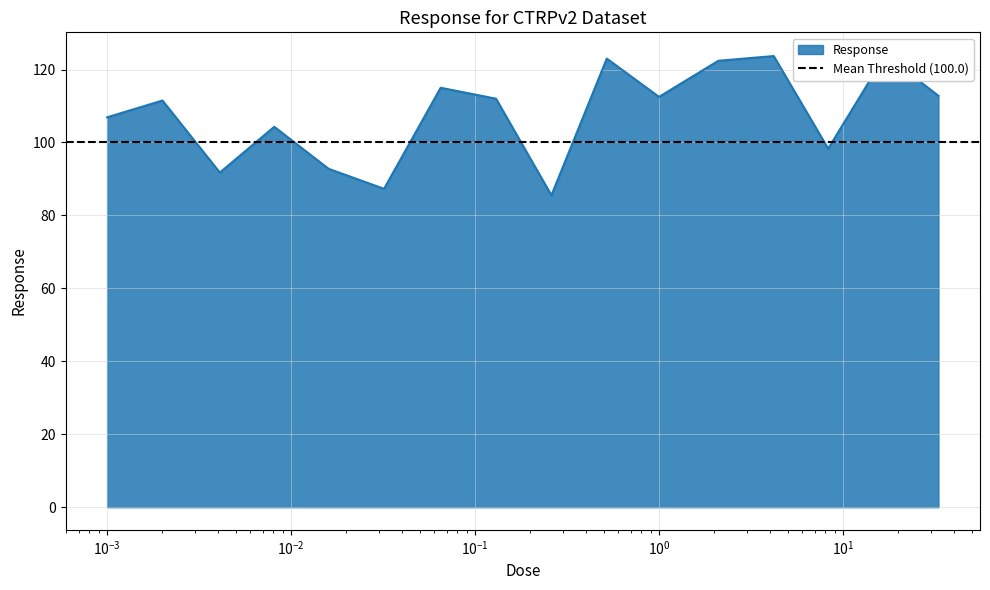

What is the difference between the values at 0.0041 and 17.0?

32.2